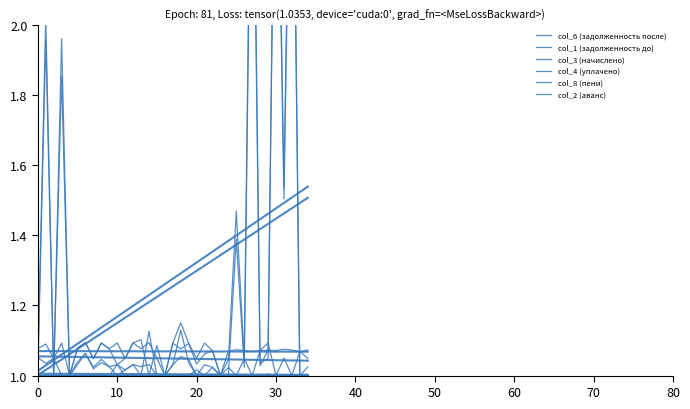

At which category does col_6 (задолженность после) reach its first local peak?

10